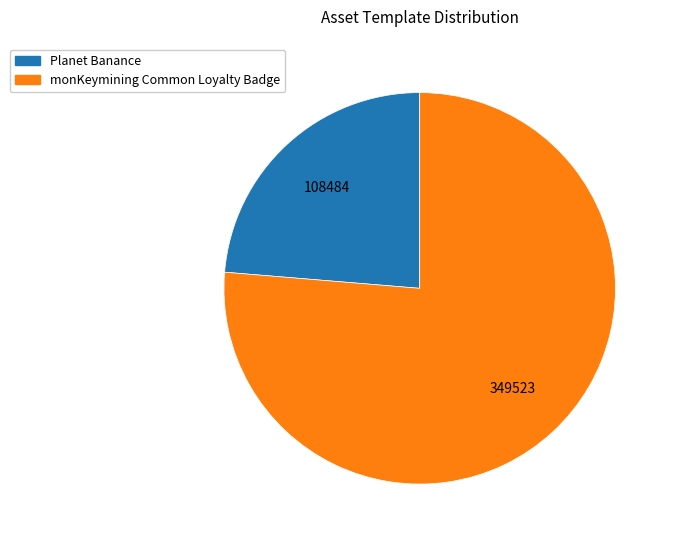

Which category has the smallest portion of the pie?

Planet Banance